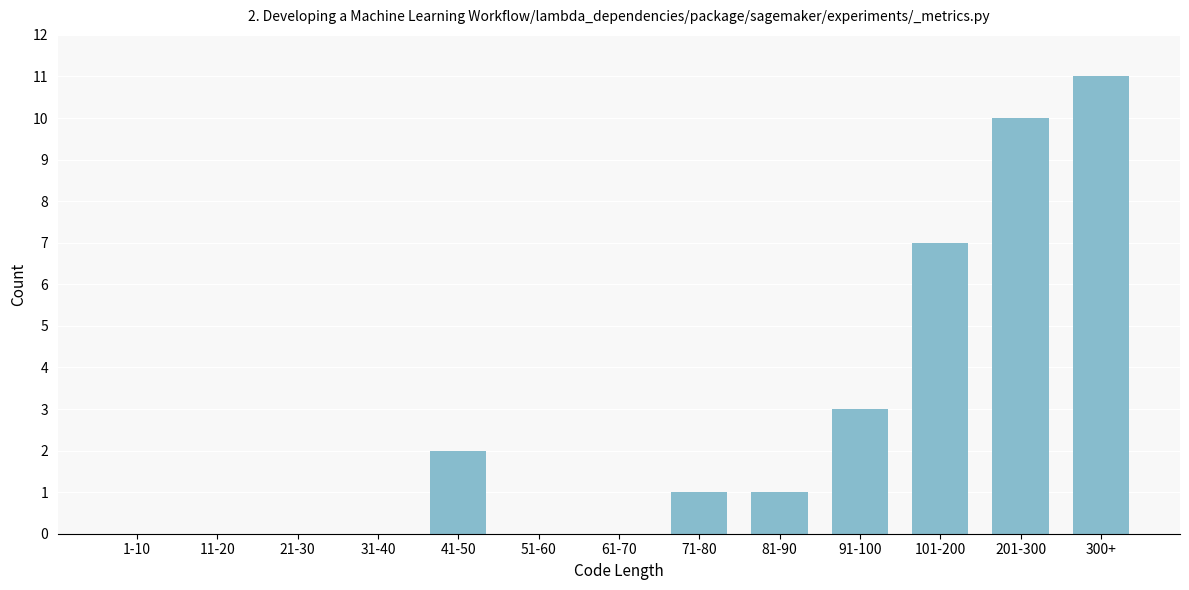

Reading left to right, extract all data points from this chart.

1-10=0	11-20=0	21-30=0	31-40=0	41-50=2	51-60=0	61-70=0	71-80=1	81-90=1	91-100=3	101-200=7	201-300=10	300+=11